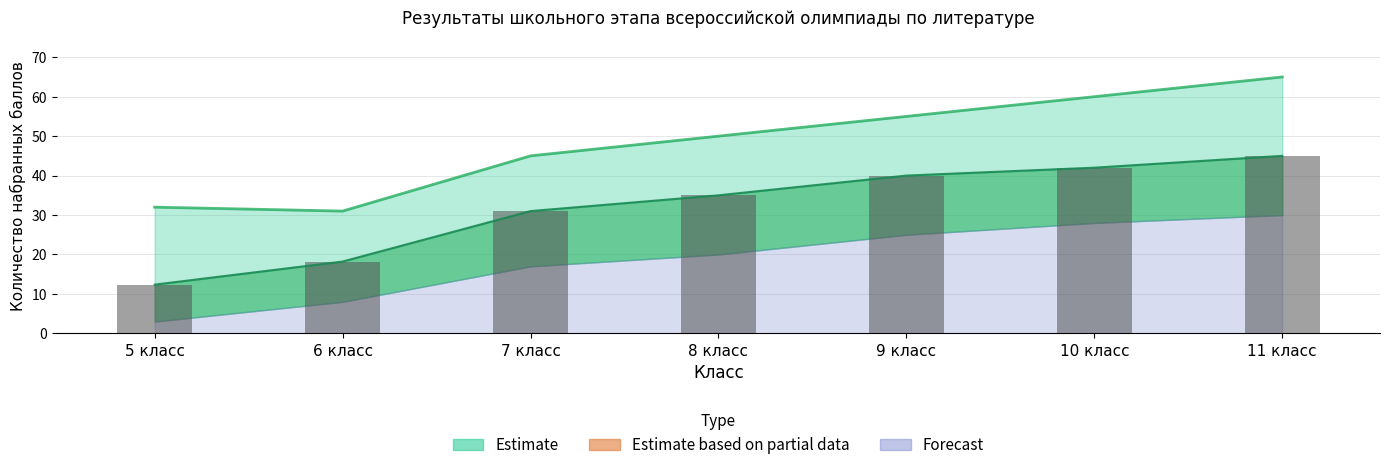

Reading left to right, list all the values displayed in this chart.

5 класс=12.4	6 класс=18.2	7 класс=31.0	8 класс=35.0	9 класс=40.0	10 класс=42.0	11 класс=45.0